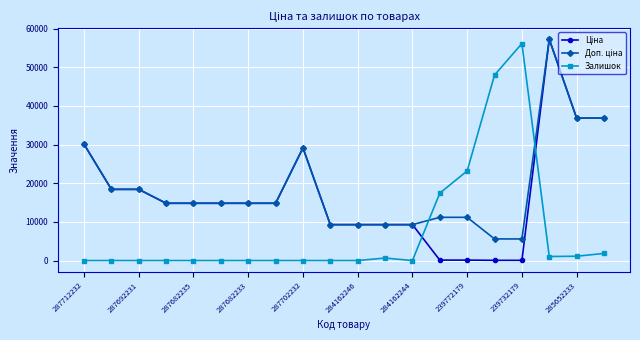

True or false: Доп. ціна and Ціна cross at least once.

False